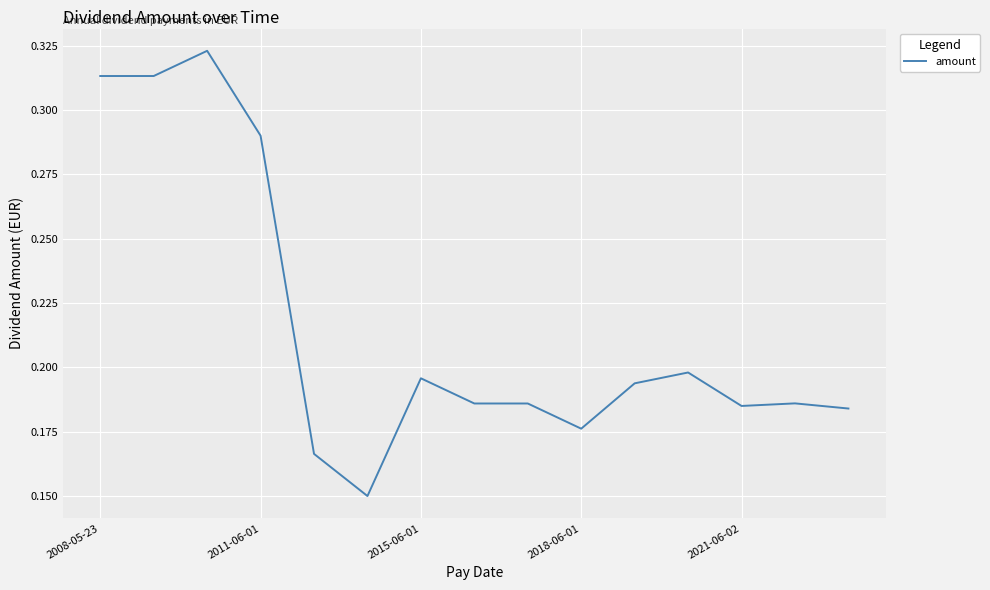

What is the minimum value shown in the chart?

0.1